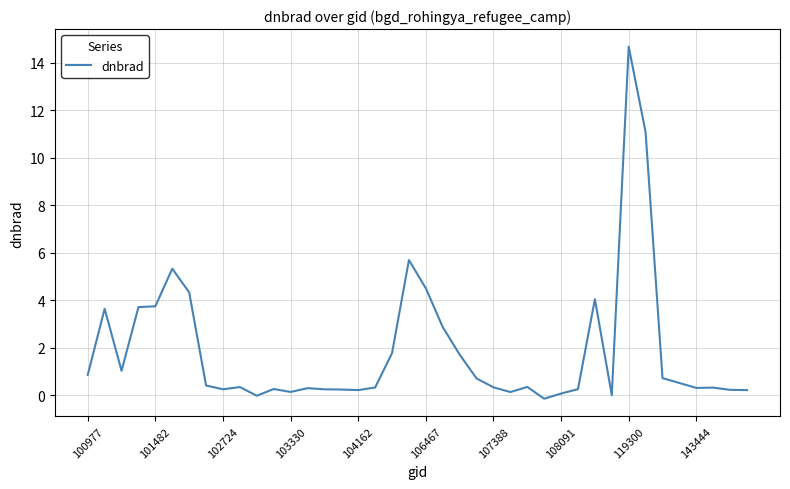

What is the greatest value displayed?

14.7